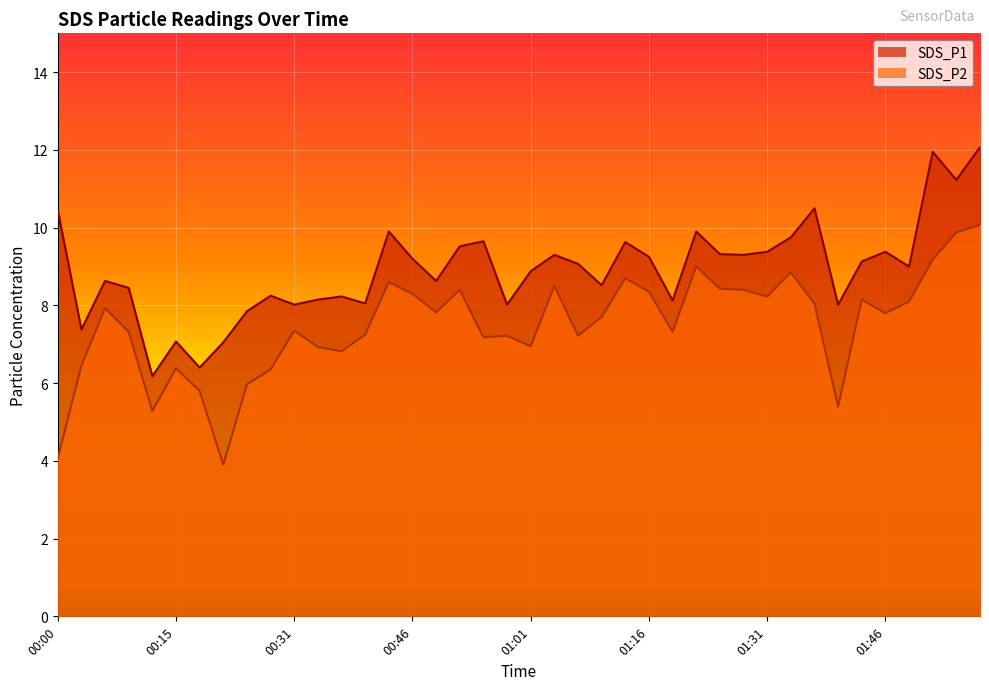

Reading left to right, extract all data points from this chart.

SDS_P1: 10.4	7.4	8.6	8.4	6.2	7.1	6.4	7.0	7.8	8.2	8.0	8.2	8.2	8.1	9.9	9.2	8.6	9.5	9.7	8.0	8.9	9.3	9.1	8.5	9.6	9.2	8.1	9.9	9.3	9.3	9.4	9.8	10.5	8.0	9.1	9.4	9.0	11.9	11.2	12.1
SDS_P2: 4.1	6.5	7.9	7.3	5.3	6.4	5.8	3.9	6.0	6.3	7.3	6.9	6.8	7.2	8.6	8.3	7.8	8.4	7.2	7.2	7.0	8.5	7.2	7.7	8.7	8.3	7.3	9.0	8.4	8.4	8.2	8.8	8.1	5.4	8.2	7.8	8.1	9.2	9.9	10.1